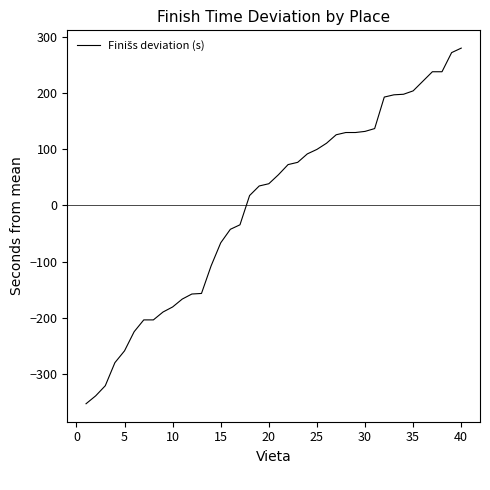

What is the maximum value shown in the chart?

279.4